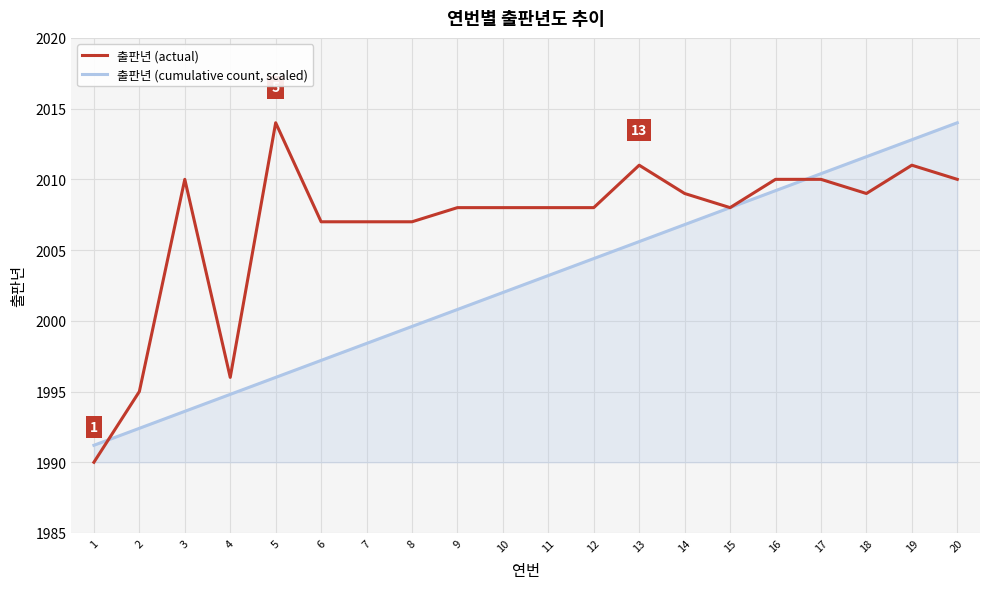

Reading left to right, transcribe all the data shown in this chart.

출판년 (actual): 1=1990.0	2=1995.0	3=2010.0	4=1996.0	5=2014.0	6=2007.0	7=2007.0	8=2007.0	9=2008.0	10=2008.0	11=2008.0	12=2008.0	13=2011.0	14=2009.0	15=2008.0	16=2010.0	17=2010.0	18=2009.0	19=2011.0	20=2010.0
출판년 (cumulative count, scaled): 1=1991.2	2=1992.4	3=1993.6	4=1994.8	5=1996.0	6=1997.2	7=1998.4	8=1999.6	9=2000.8	10=2002.0	11=2003.2	12=2004.4	13=2005.6	14=2006.8	15=2008.0	16=2009.2	17=2010.4	18=2011.6	19=2012.8	20=2014.0